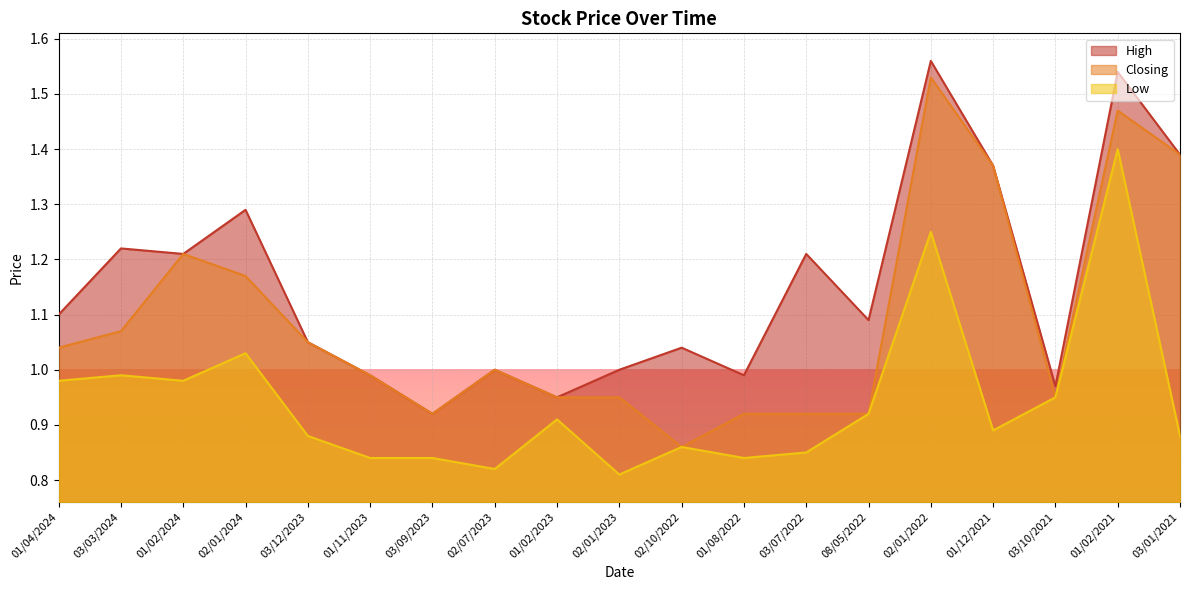

Count the number of categories in the chart.

19